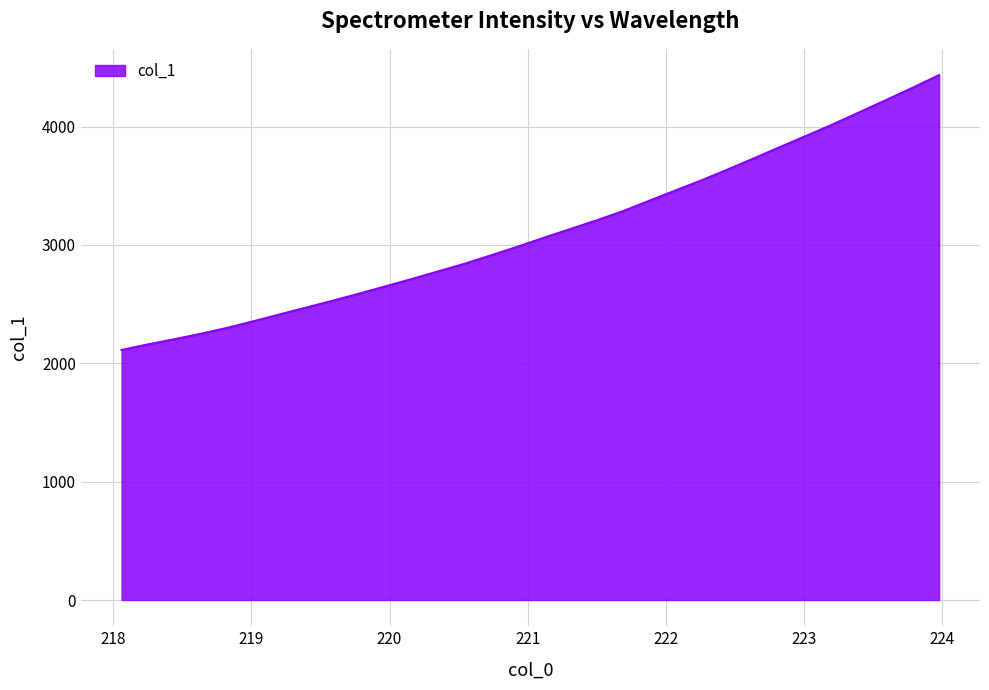

What is the greatest value displayed?

4434.5